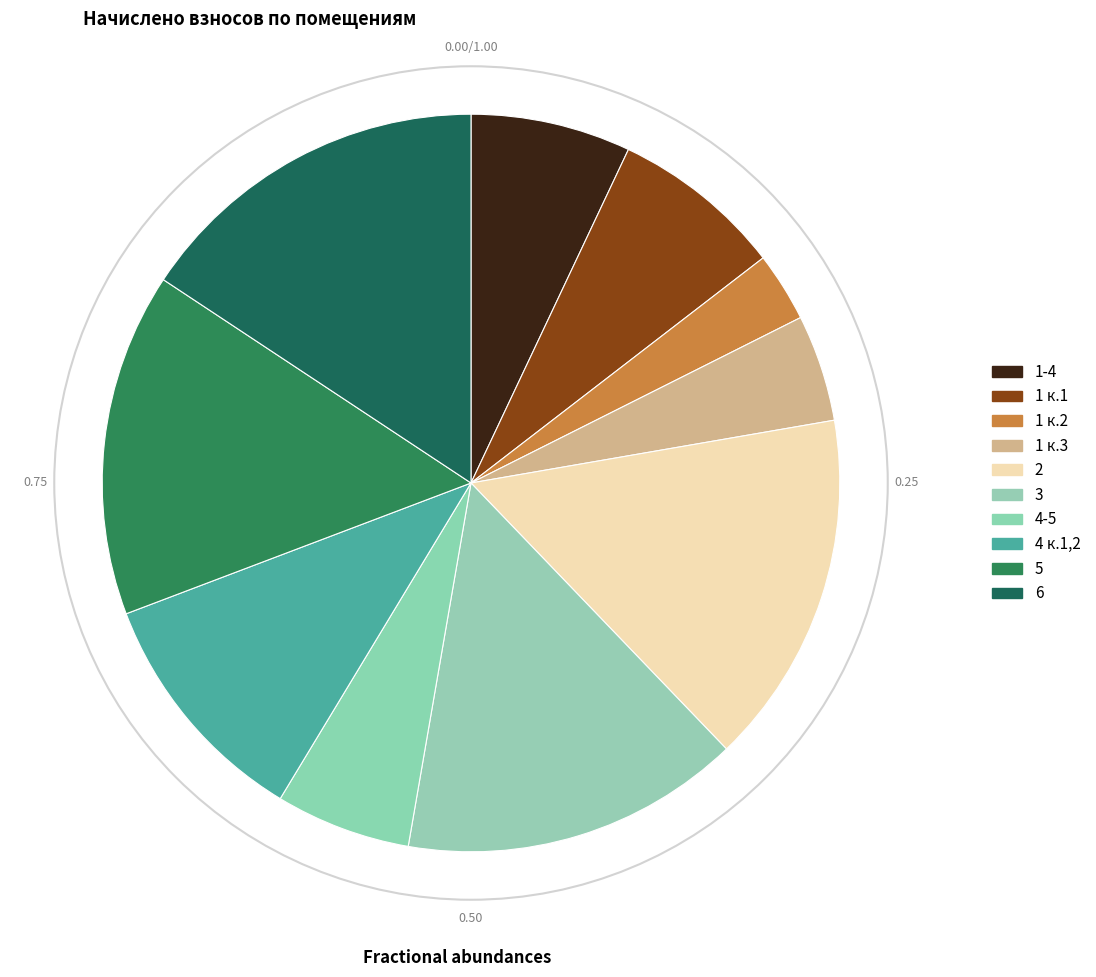

True or false: 4-5 accounts for 6% of the total.

True